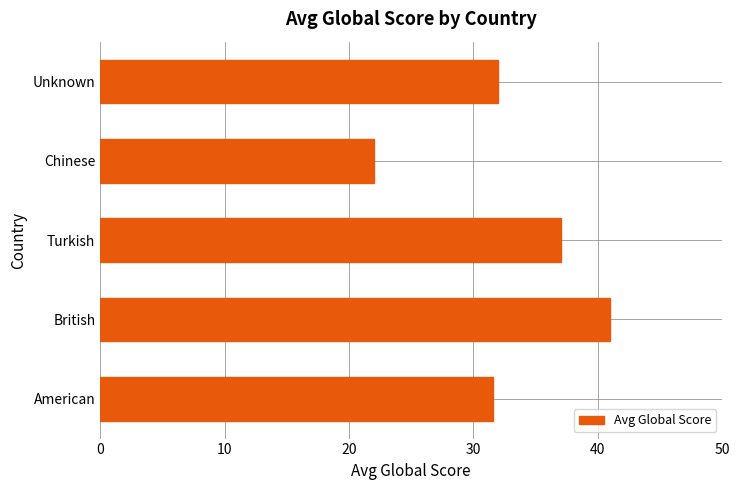

At which label is the value closest to 31?

American